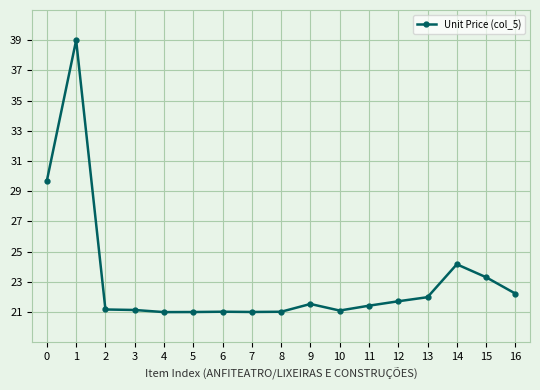

What is the difference between the values at 0 and 1?

9.3